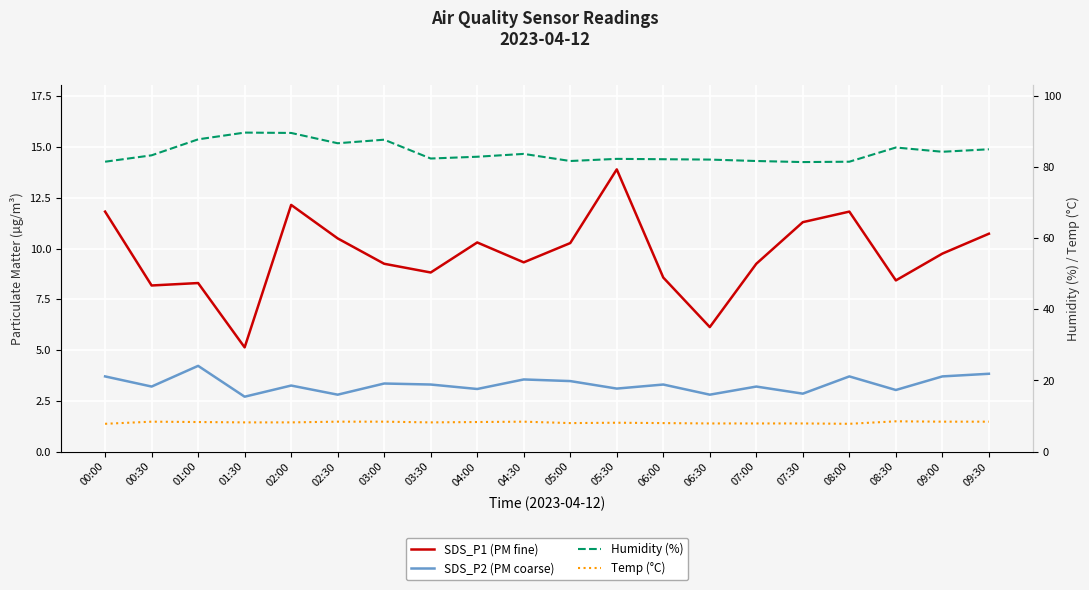

List the labels in order of SDS_P2 (PM coarse) value, largest first.

01:00, 09:30, 00:00, 08:00, 09:00, 04:30, 05:00, 03:00, 03:30, 06:00, 02:00, 00:30, 07:00, 05:30, 04:00, 08:30, 07:30, 02:30, 06:30, 01:30